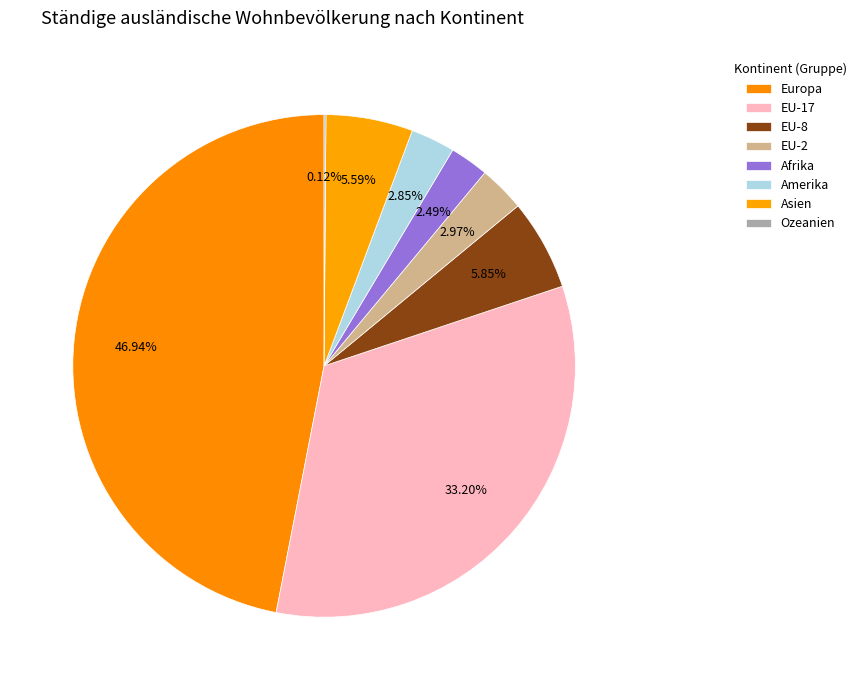

Does Asien account for over 50% of the chart?

No